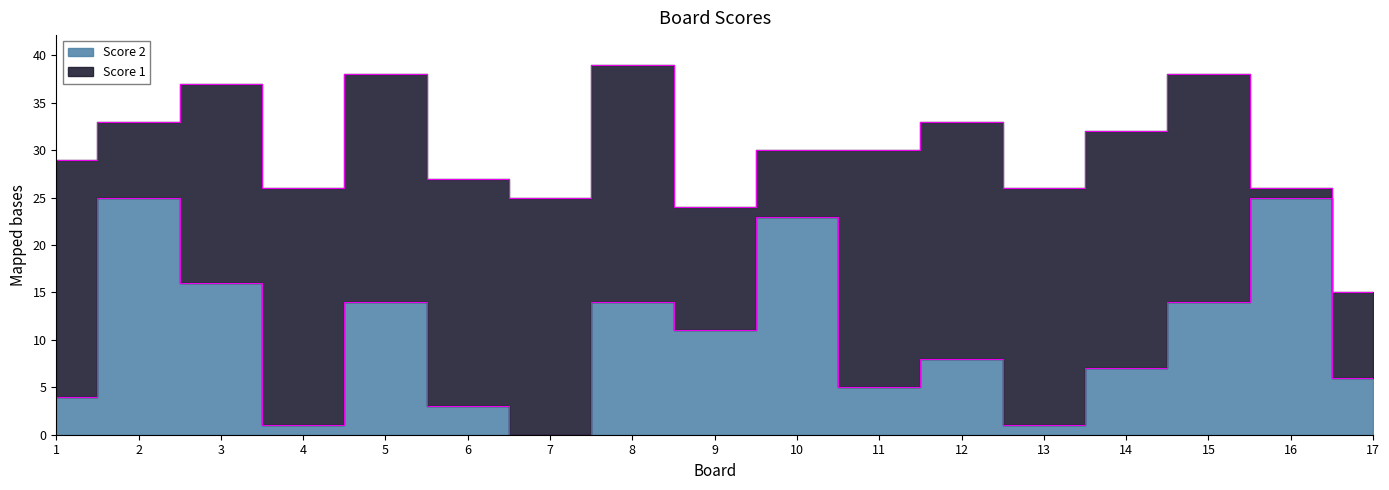

List the labels in order of value, smallest first.

7, 4, 13, 6, 1, 11, 17, 14, 12, 9, 5, 8, 15, 3, 10, 2, 16